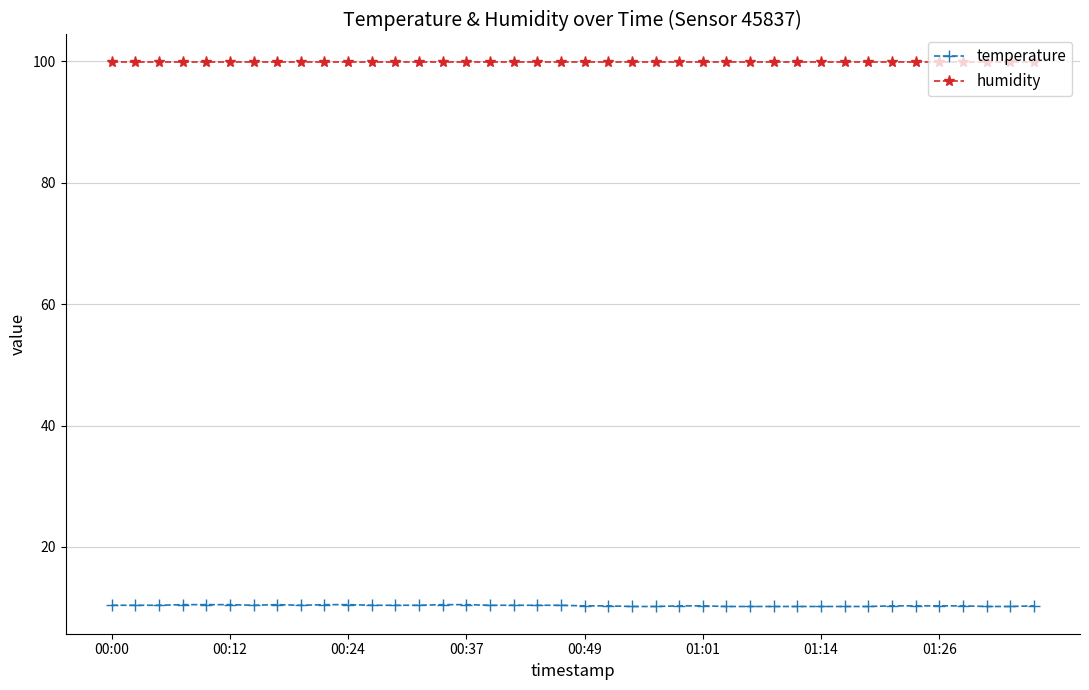

What is the value of the humidity point at the 22nd from the left?

99.9